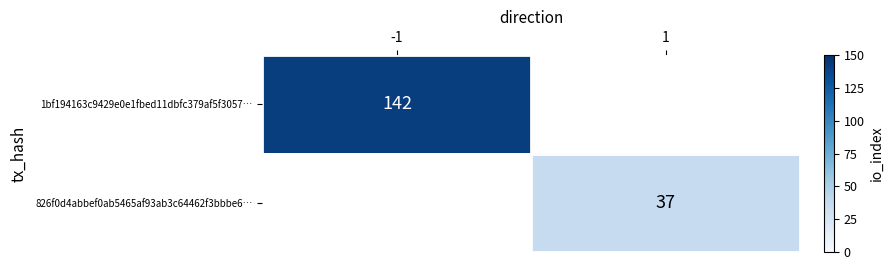

The 1bf194163c9429e0e1fbed11dbfc379af5f3057… series shows 142 at -1. True or false?

True